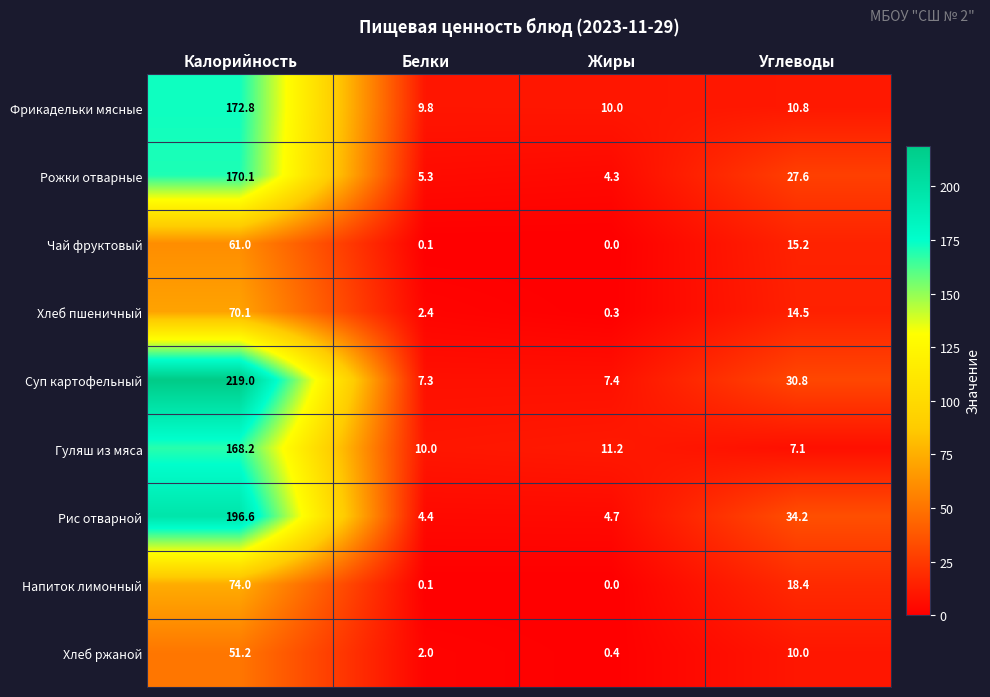

The value of Хлеб ржаной at Углеводы is 10.0. True or false?

True